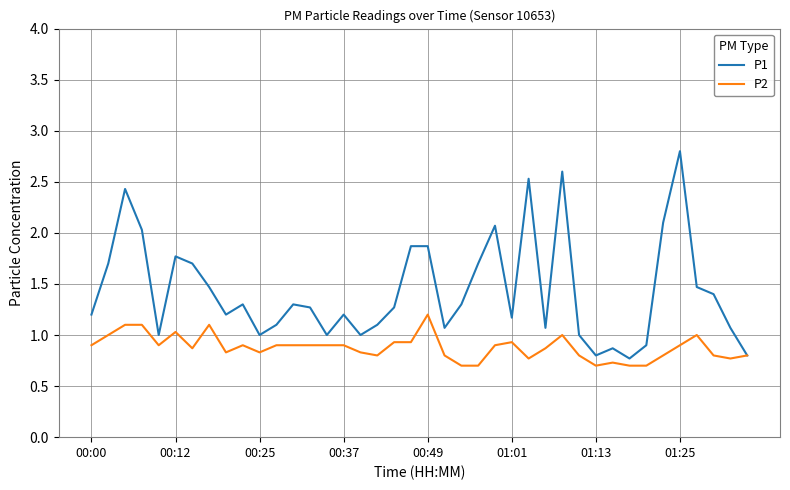

What is the minimum value for P1?

0.8